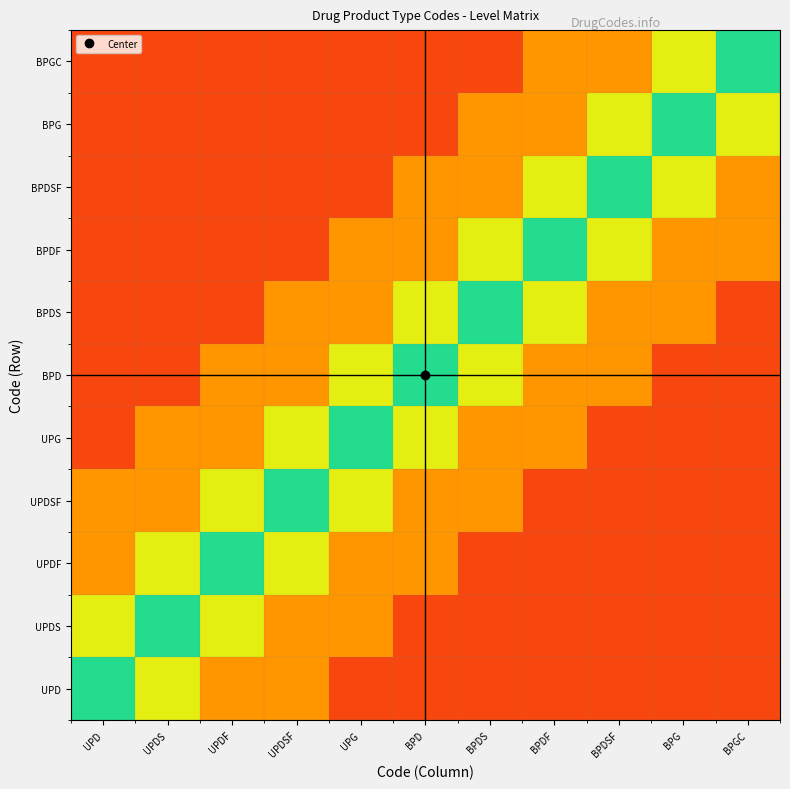

Reading left to right, what are all the values shown in this chart?

UPD: UPD=0.9	UPDS=0.7	UPDF=0.4	UPDSF=0.4	UPG=0.1	BPD=0.1	BPDS=0.1	BPDF=0.1	BPDSF=0.1	BPG=0.1	BPGC=0.1
UPDS: UPD=0.7	UPDS=0.9	UPDF=0.7	UPDSF=0.4	UPG=0.4	BPD=0.1	BPDS=0.1	BPDF=0.1	BPDSF=0.1	BPG=0.1	BPGC=0.1
UPDF: UPD=0.4	UPDS=0.7	UPDF=0.9	UPDSF=0.7	UPG=0.4	BPD=0.4	BPDS=0.1	BPDF=0.1	BPDSF=0.1	BPG=0.1	BPGC=0.1
UPDSF: UPD=0.4	UPDS=0.4	UPDF=0.7	UPDSF=0.9	UPG=0.7	BPD=0.4	BPDS=0.4	BPDF=0.1	BPDSF=0.1	BPG=0.1	BPGC=0.1
UPG: UPD=0.1	UPDS=0.4	UPDF=0.4	UPDSF=0.7	UPG=0.9	BPD=0.7	BPDS=0.4	BPDF=0.4	BPDSF=0.1	BPG=0.1	BPGC=0.1
BPD: UPD=0.1	UPDS=0.1	UPDF=0.4	UPDSF=0.4	UPG=0.7	BPD=0.9	BPDS=0.7	BPDF=0.4	BPDSF=0.4	BPG=0.1	BPGC=0.1
BPDS: UPD=0.1	UPDS=0.1	UPDF=0.1	UPDSF=0.4	UPG=0.4	BPD=0.7	BPDS=0.9	BPDF=0.7	BPDSF=0.4	BPG=0.4	BPGC=0.1
BPDF: UPD=0.1	UPDS=0.1	UPDF=0.1	UPDSF=0.1	UPG=0.4	BPD=0.4	BPDS=0.7	BPDF=0.9	BPDSF=0.7	BPG=0.4	BPGC=0.4
BPDSF: UPD=0.1	UPDS=0.1	UPDF=0.1	UPDSF=0.1	UPG=0.1	BPD=0.4	BPDS=0.4	BPDF=0.7	BPDSF=0.9	BPG=0.7	BPGC=0.4
BPG: UPD=0.1	UPDS=0.1	UPDF=0.1	UPDSF=0.1	UPG=0.1	BPD=0.1	BPDS=0.4	BPDF=0.4	BPDSF=0.7	BPG=0.9	BPGC=0.7
BPGC: UPD=0.1	UPDS=0.1	UPDF=0.1	UPDSF=0.1	UPG=0.1	BPD=0.1	BPDS=0.1	BPDF=0.4	BPDSF=0.4	BPG=0.7	BPGC=0.9